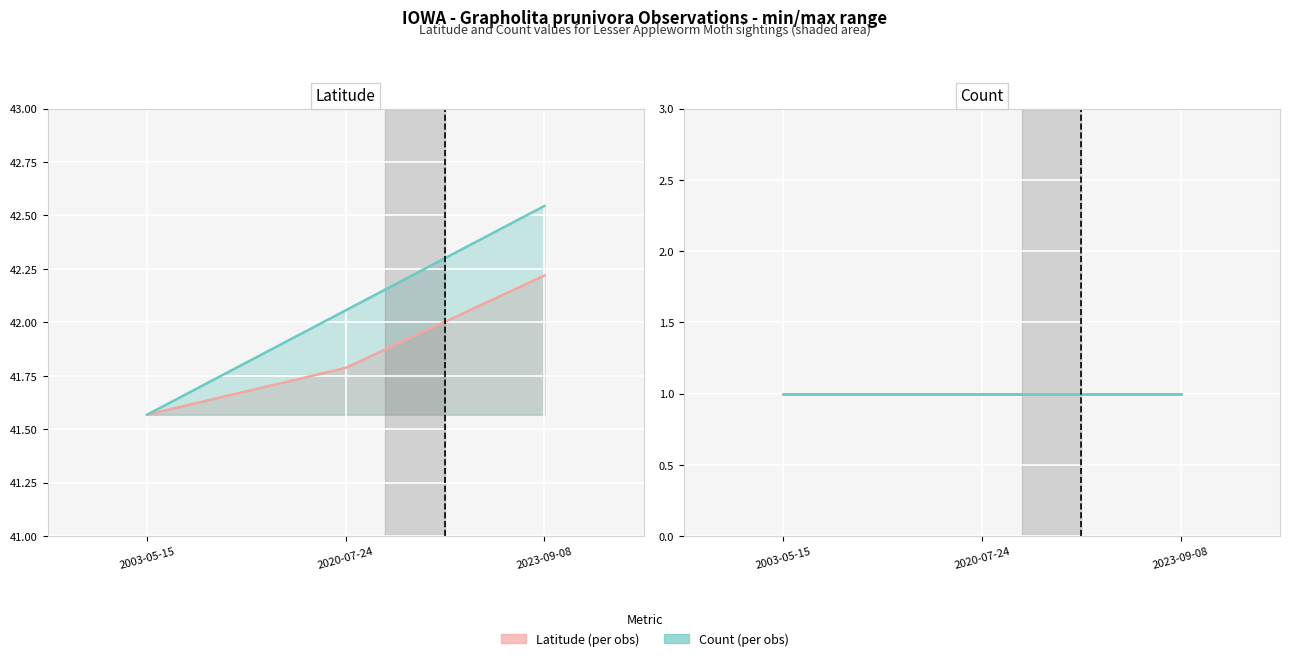

What is the difference between the values at 2020-07-24 and 2003-05-15?

0.2